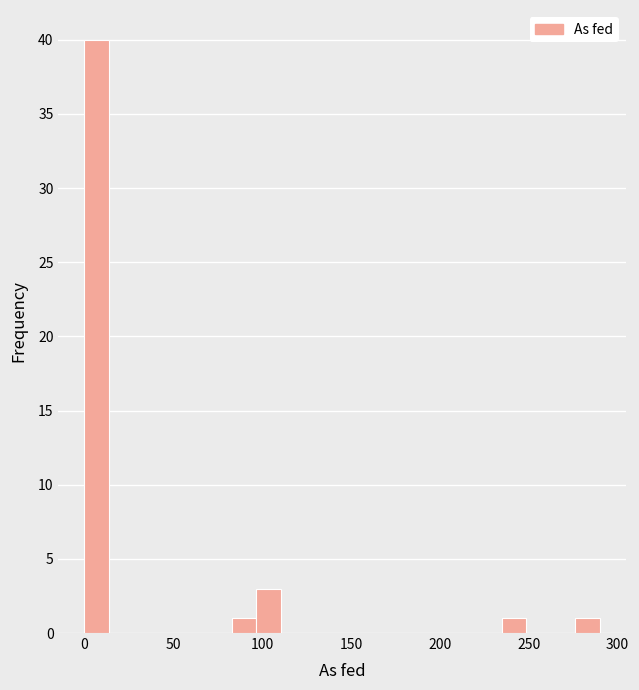

Around what value on the x-axis is the tallest bar? Give the approximate position of its centre, as read against the axis.

5